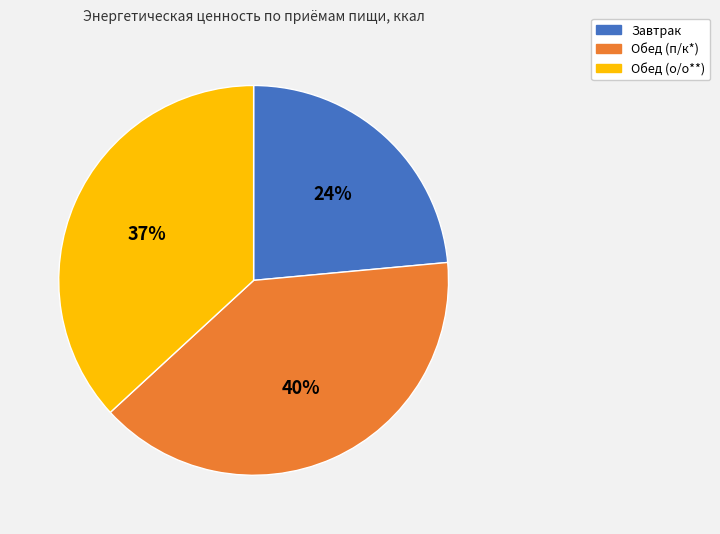

Is there a majority slice in this chart?

No